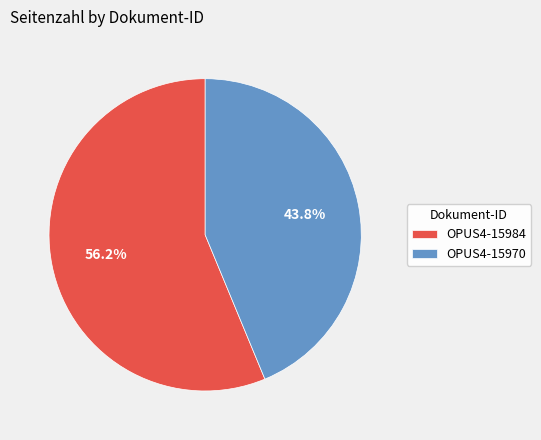

Approximately how many times larger is the value at OPUS4-15984 compared to OPUS4-15970?

1.3